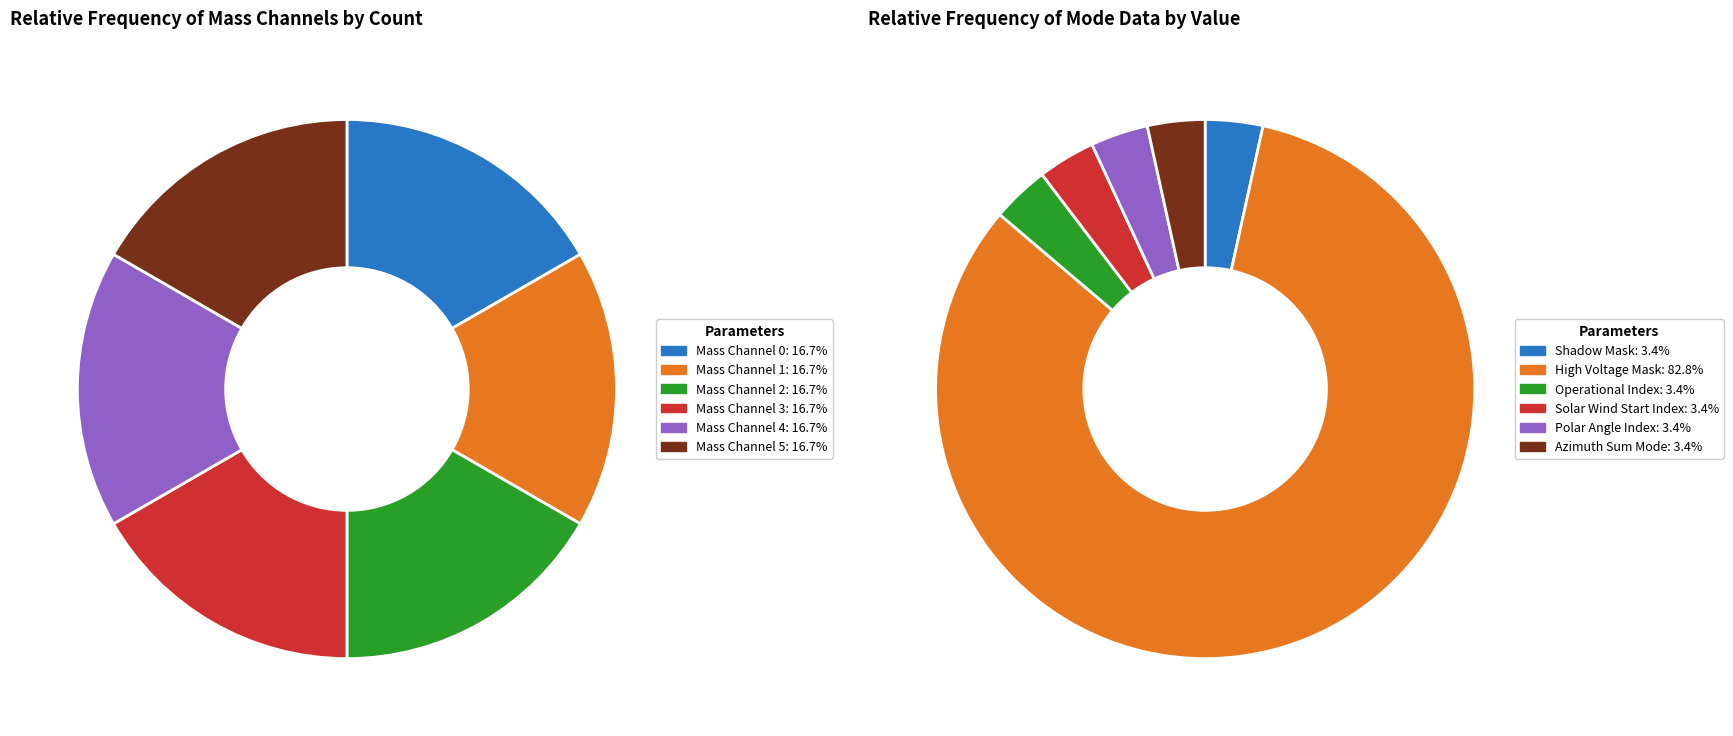

What percentage is the Mass Channel 1 slice, to the nearest percent?

17%